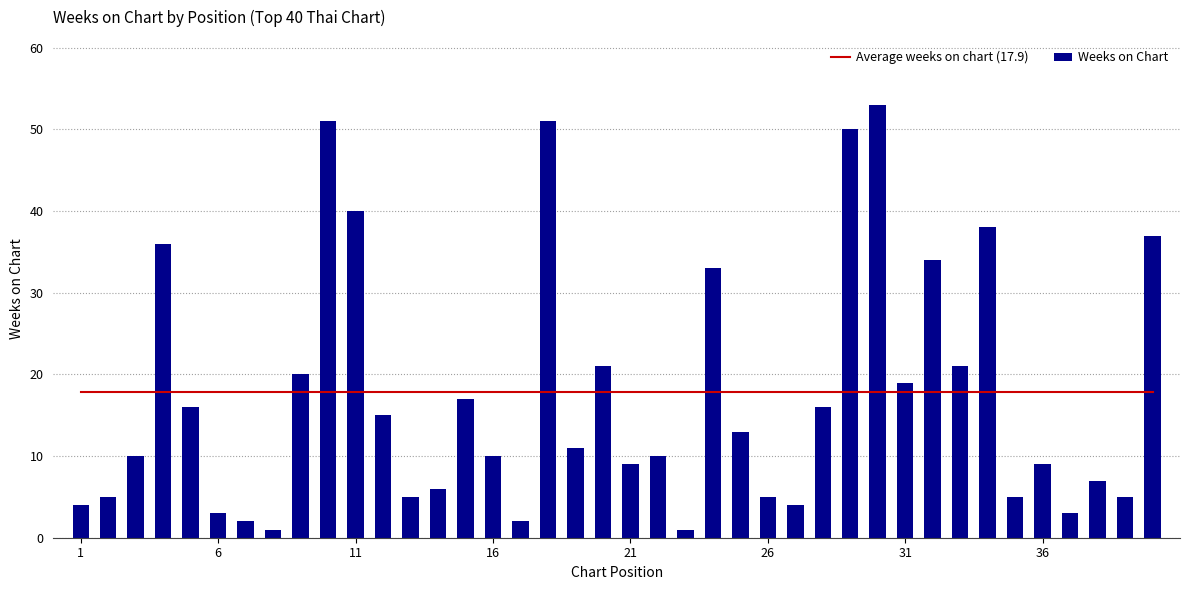

What is the sum of all Weeks on Chart values?

698